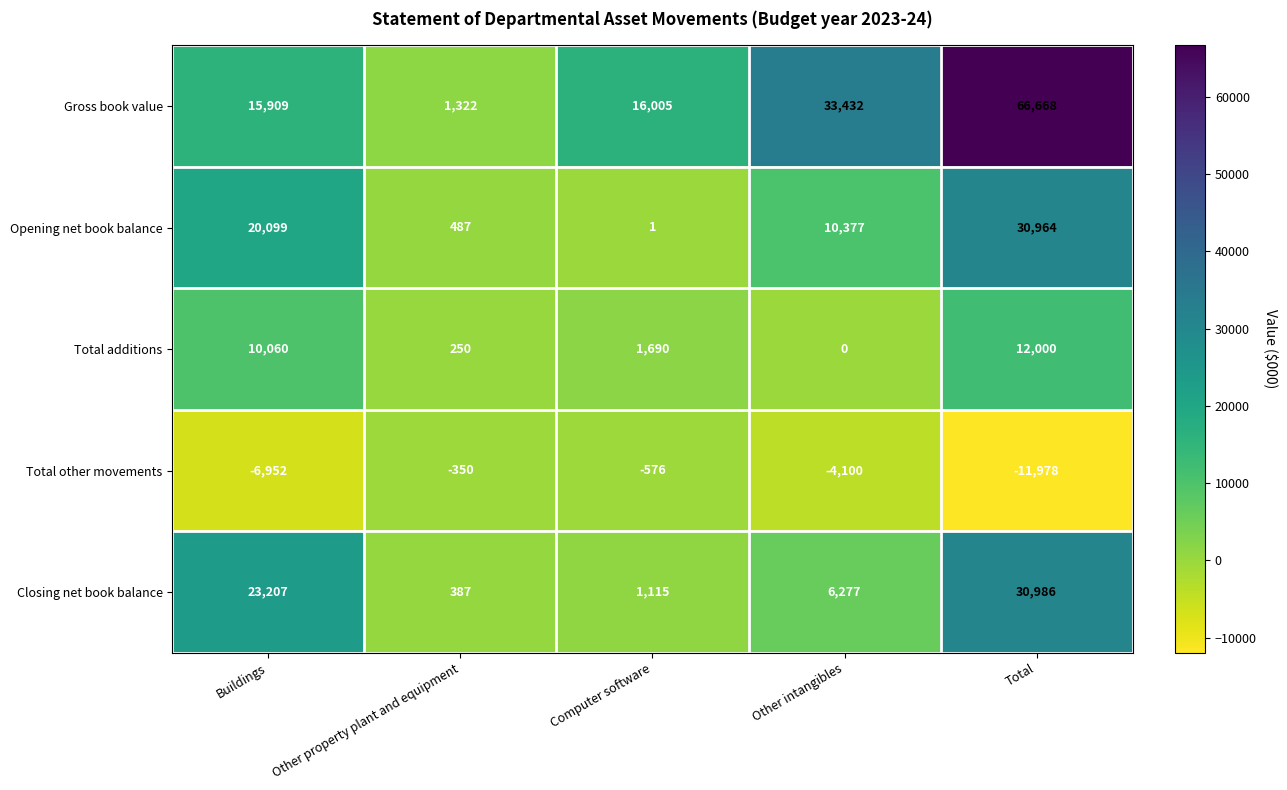

Where is Opening net book balance nearest to the value 15482?

Buildings